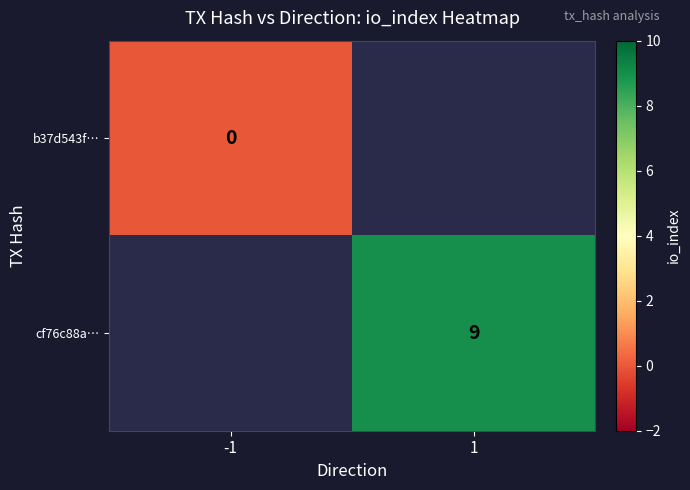

The value of cf76c88a… at 1 is 3. True or false?

False